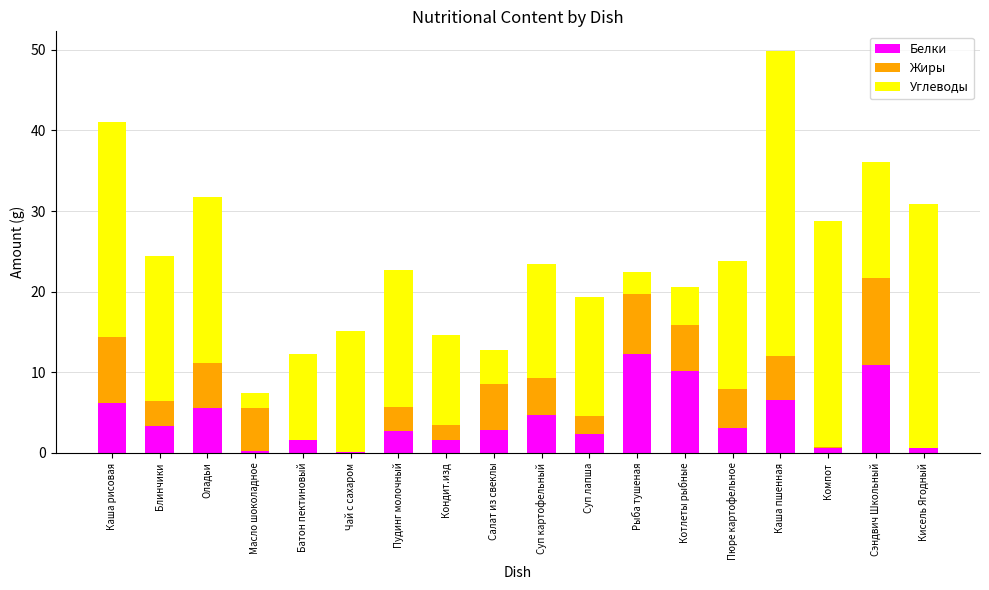

At which category is the sum across all series the highest?

Каша пшенная